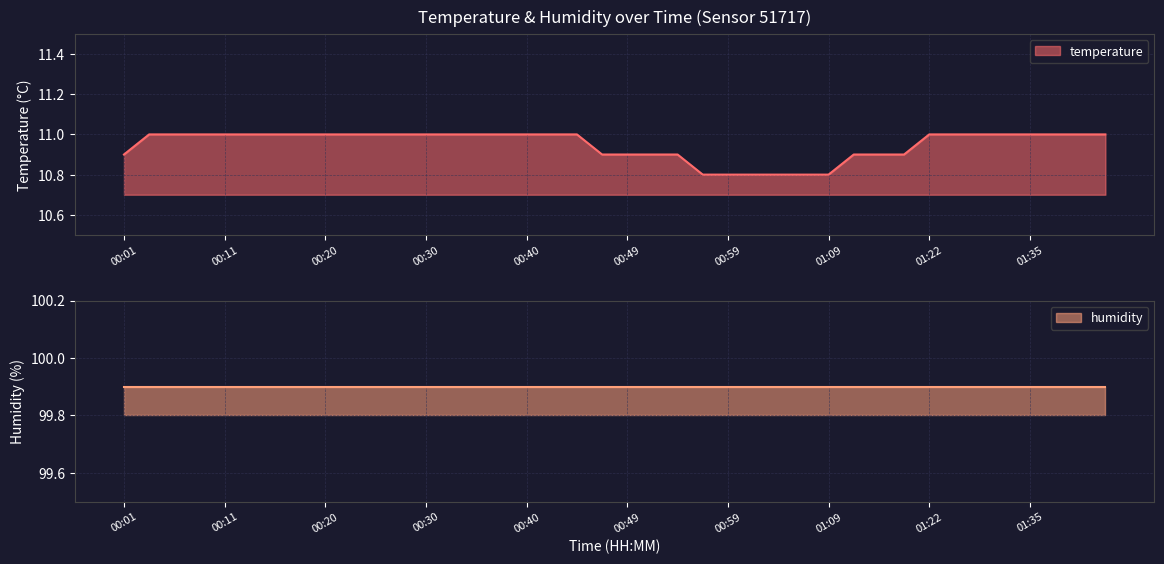

What is the value of the 6th point from the left?

11.0